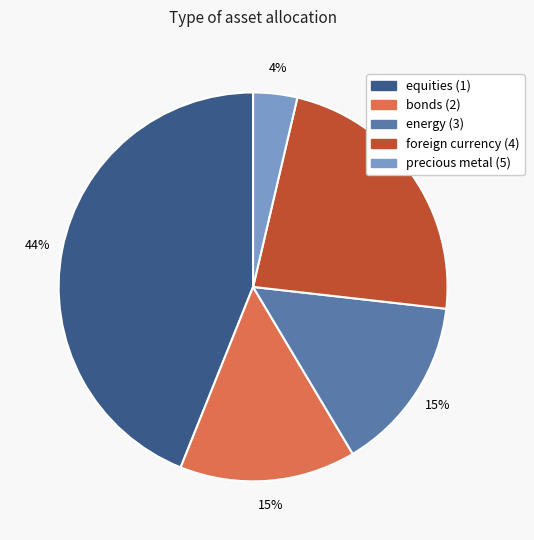

Is it true that equities (1) is 44% of the pie?

True